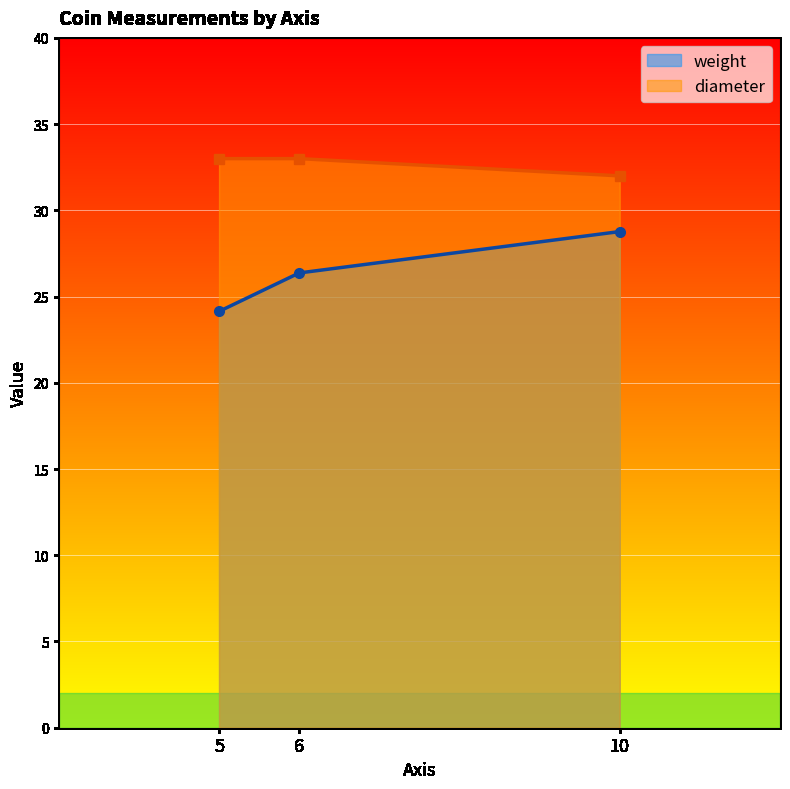

Rank the series by their average value, from highest to lowest.

diameter, weight